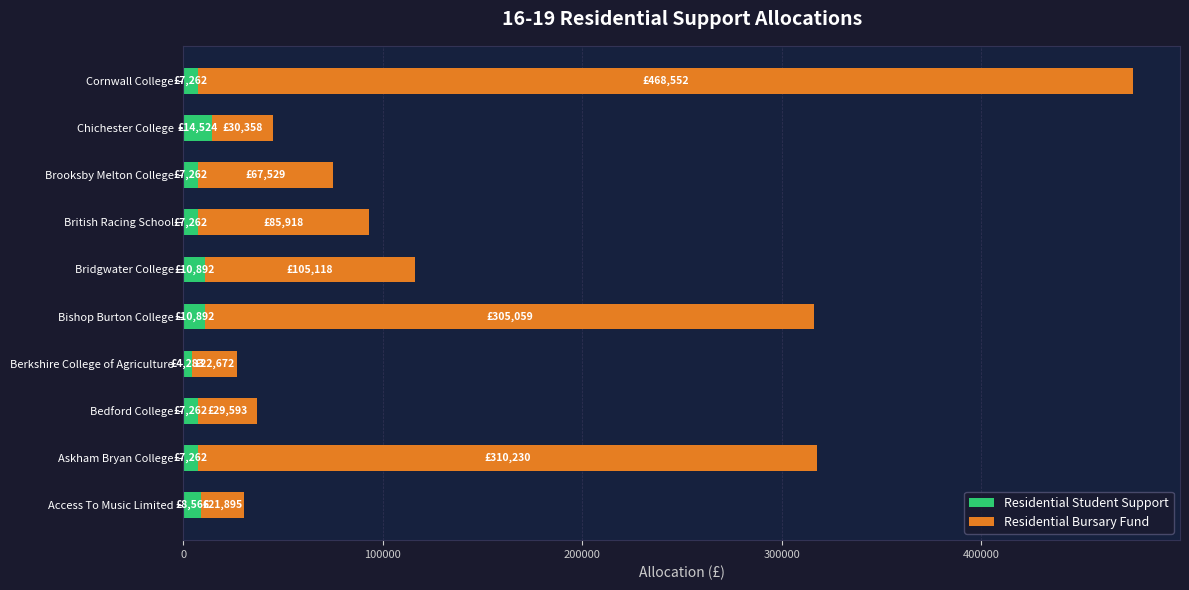

At which category is the sum across all series the highest?

Cornwall College